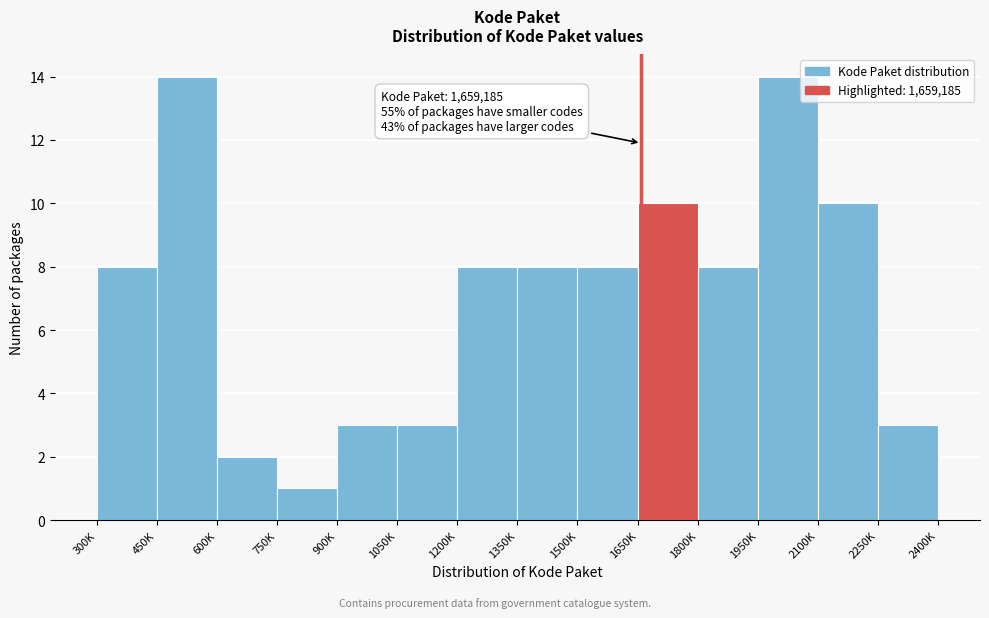

Reading left to right, what are all the values shown in this chart?

300K=8	450K=14	600K=2	750K=1	900K=3	1050K=3	1200K=8	1350K=8	1500K=8	1650K=10	1800K=8	1950K=14	2100K=10	2250K=3